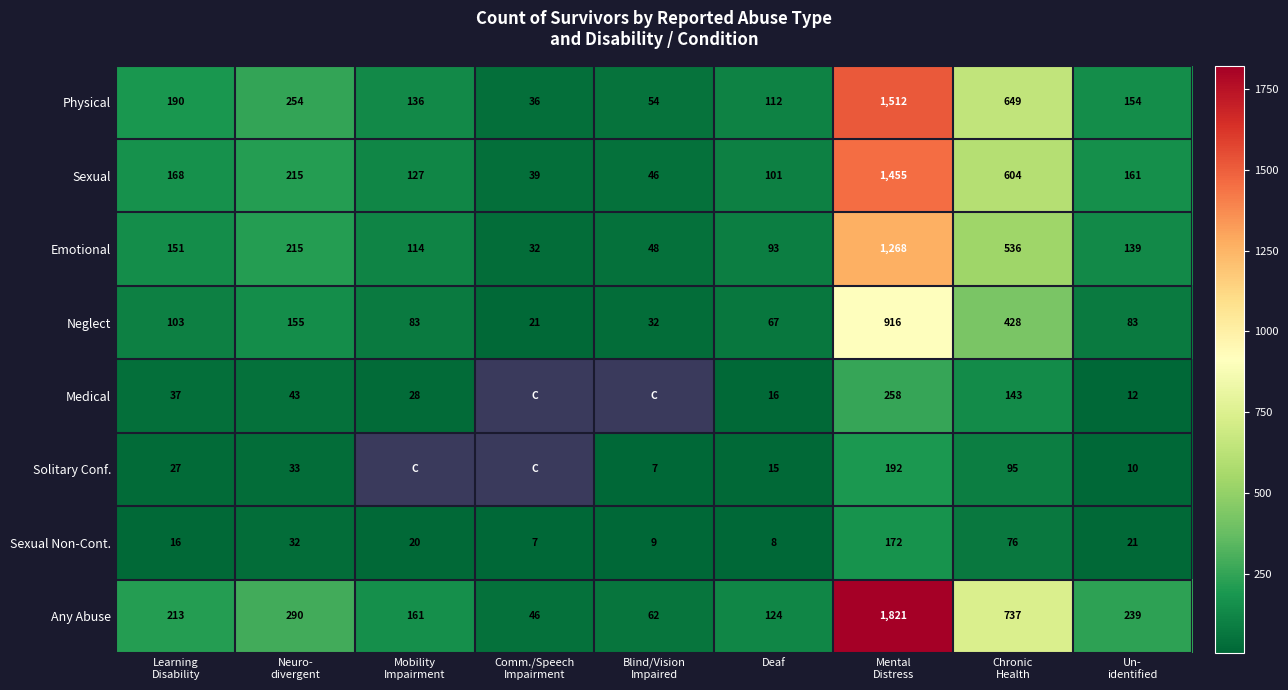

At which category is the sum across all series the highest?

Mental
Distress